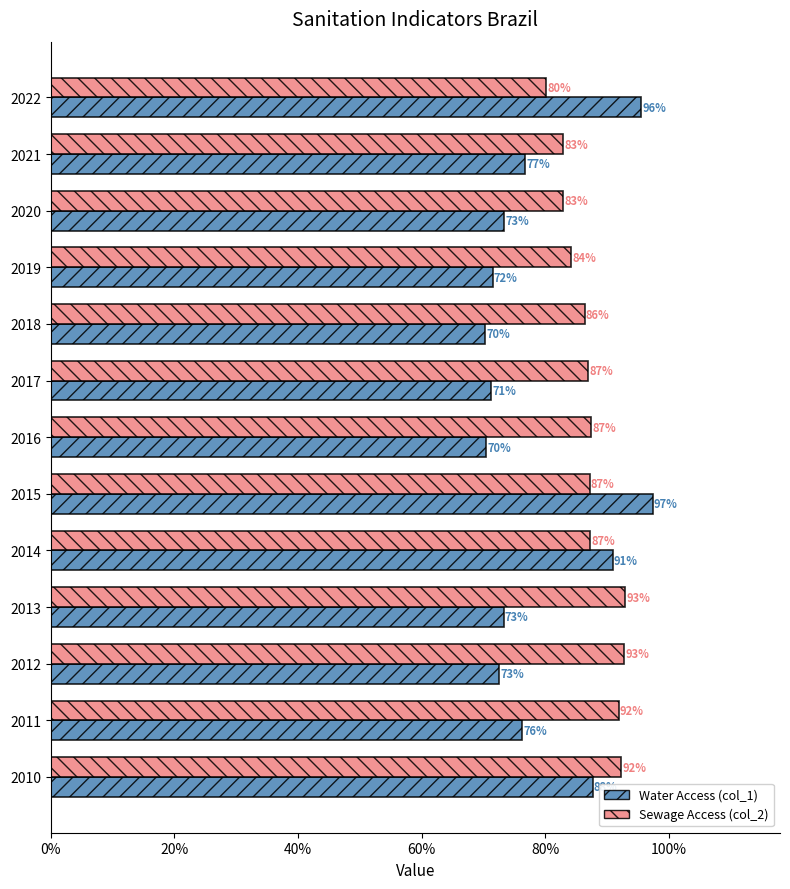

What is the average value of the Sewage Access (col_2) series?

0.9